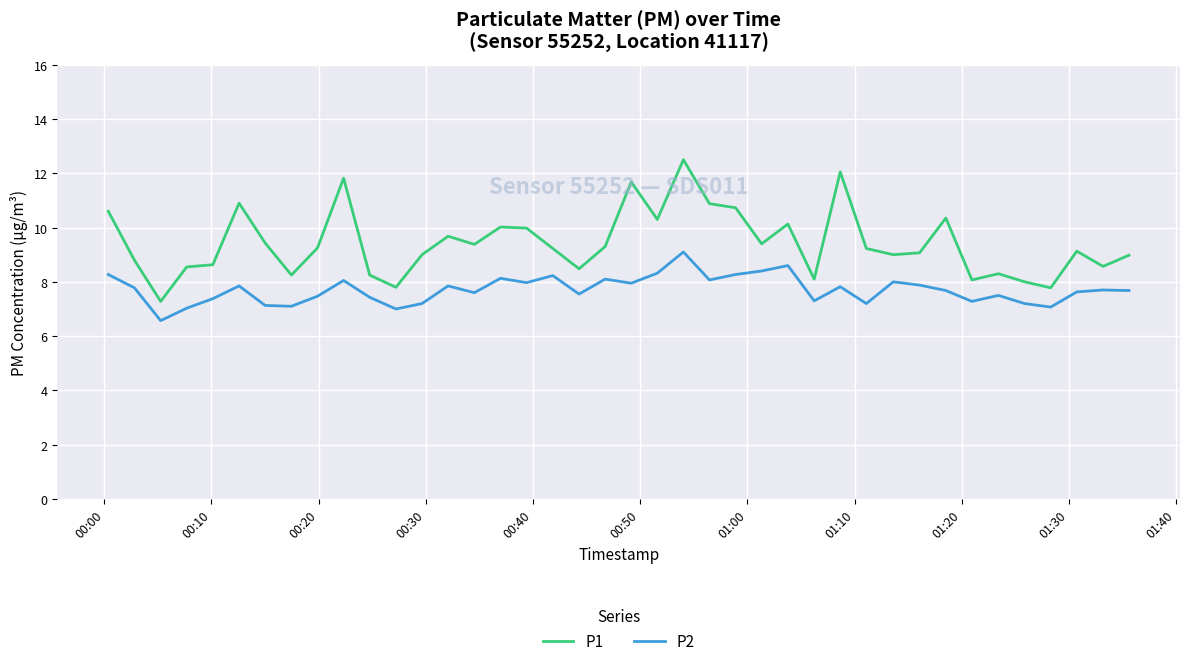

How many lines are shown in the chart?

2